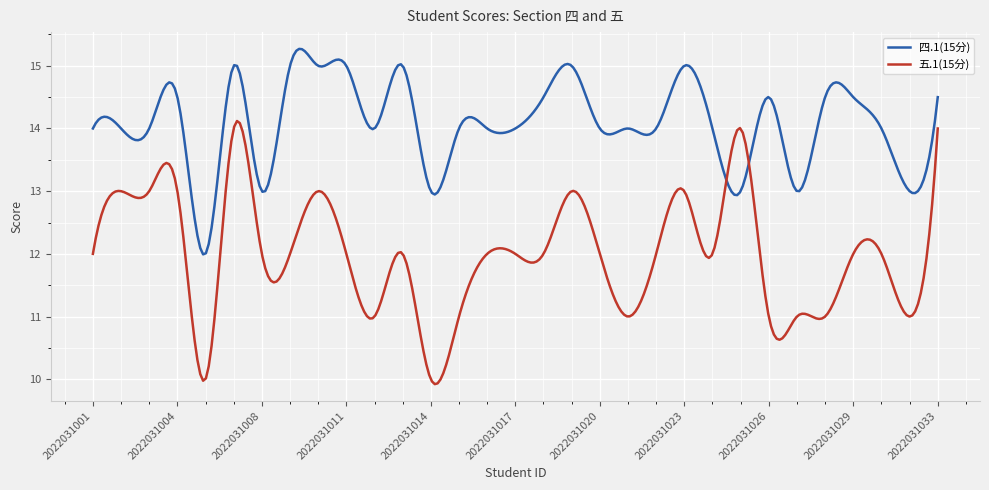

What is the minimum value shown in the chart?

9.9